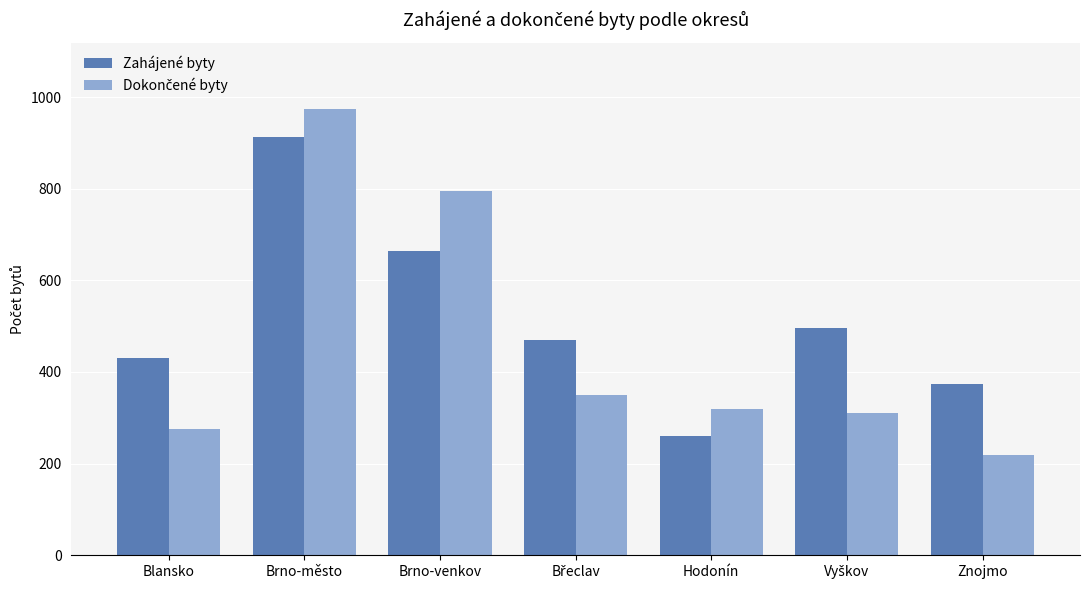

True or false: Zahájené byty has a value of 665 at Brno-venkov.

True